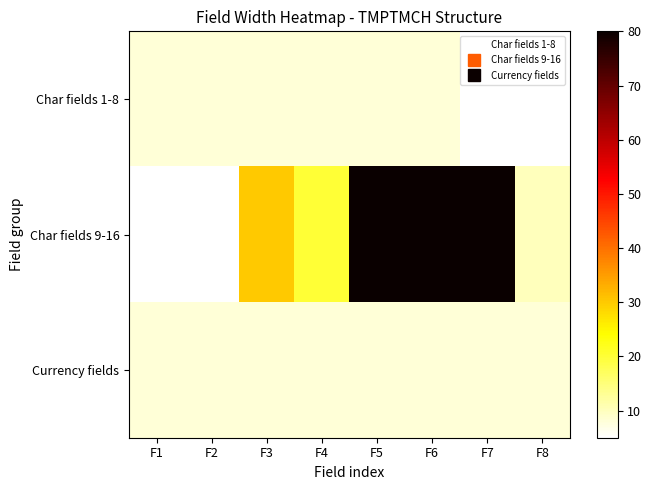

Which series has the widest spread of values?

Char fields 9-16